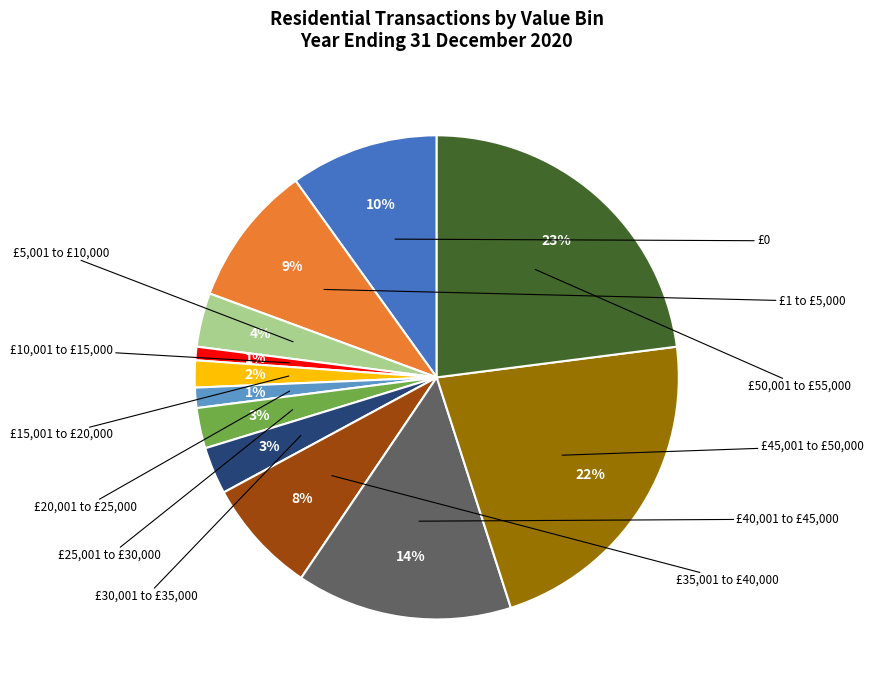

To the nearest percent, what is the average slice percentage?

8%